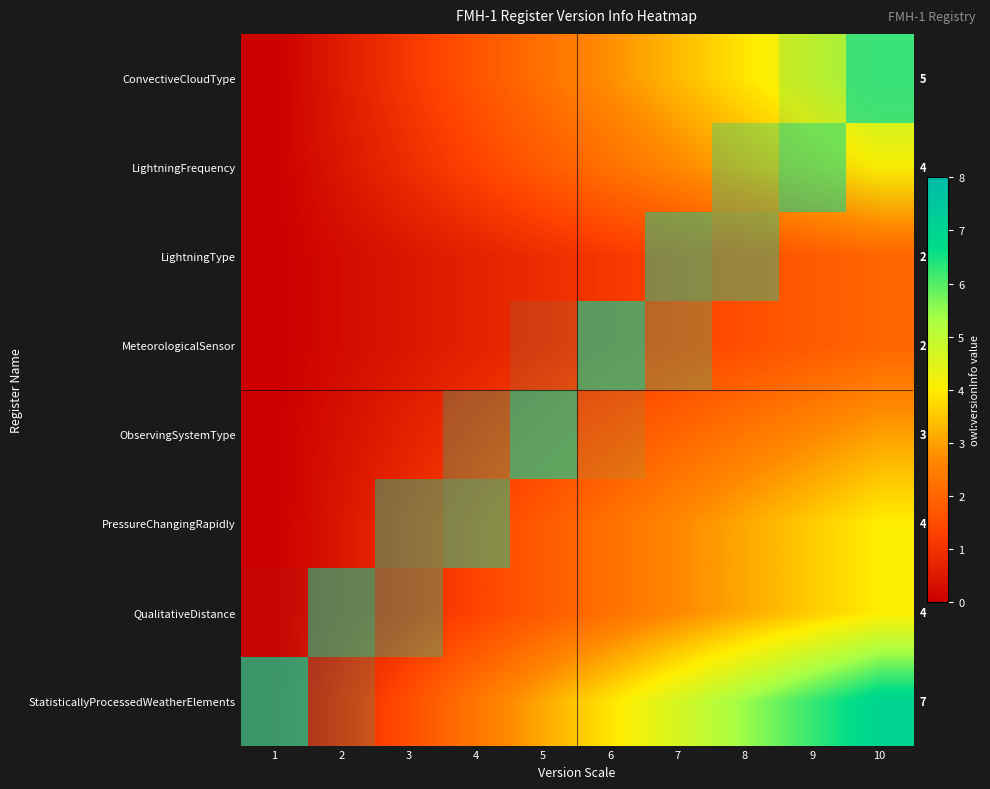

Is it true that MeteorologicalSensor equals 0.4 at 5?

False